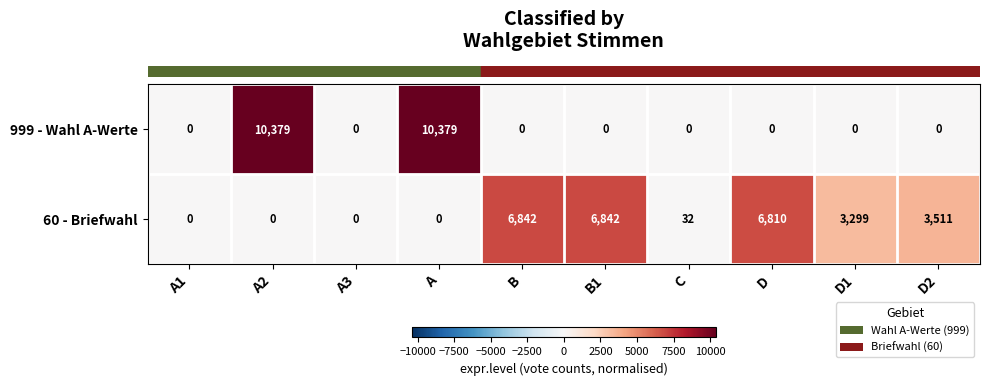

At D, list the series in order from largest to smallest.

60 - Briefwahl, 999 - Wahl A-Werte